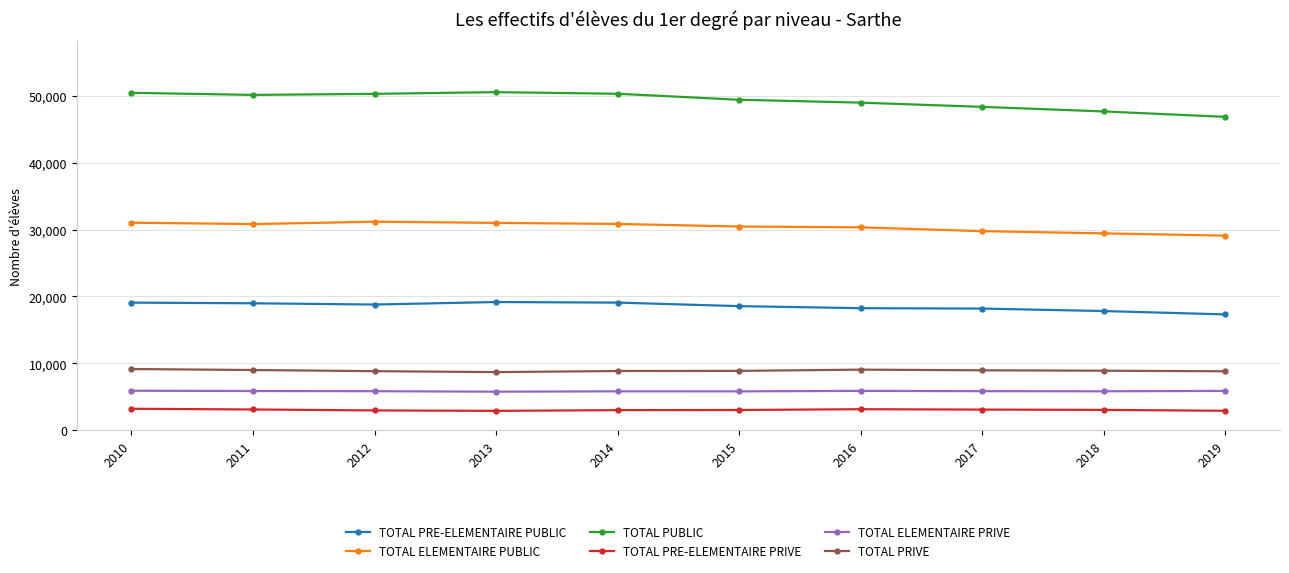

Is it true that TOTAL PRE-ELEMENTAIRE PRIVE equals 3101 at 2011?

True